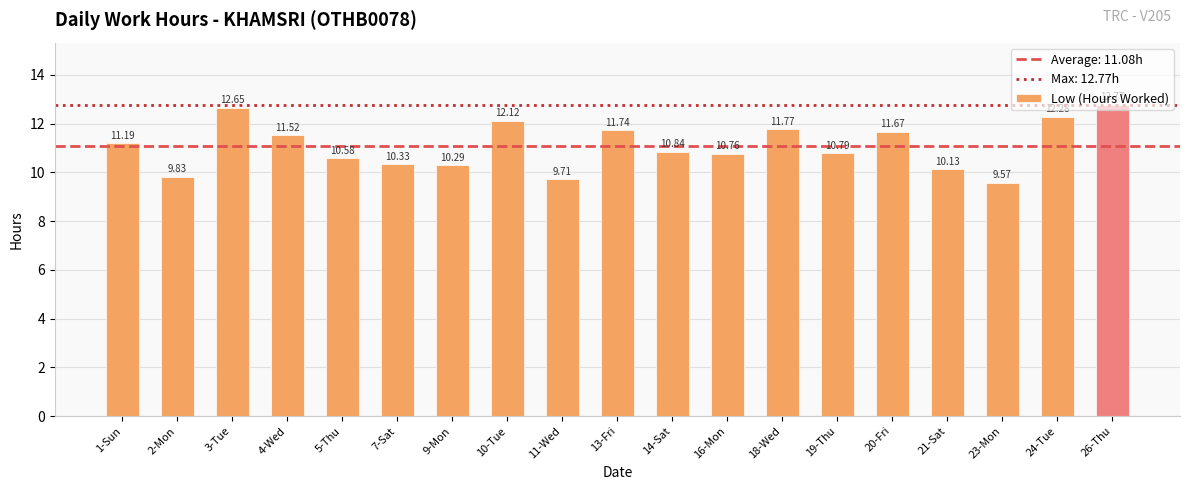

What is the label of the 12th bar from the right?

10-Tue